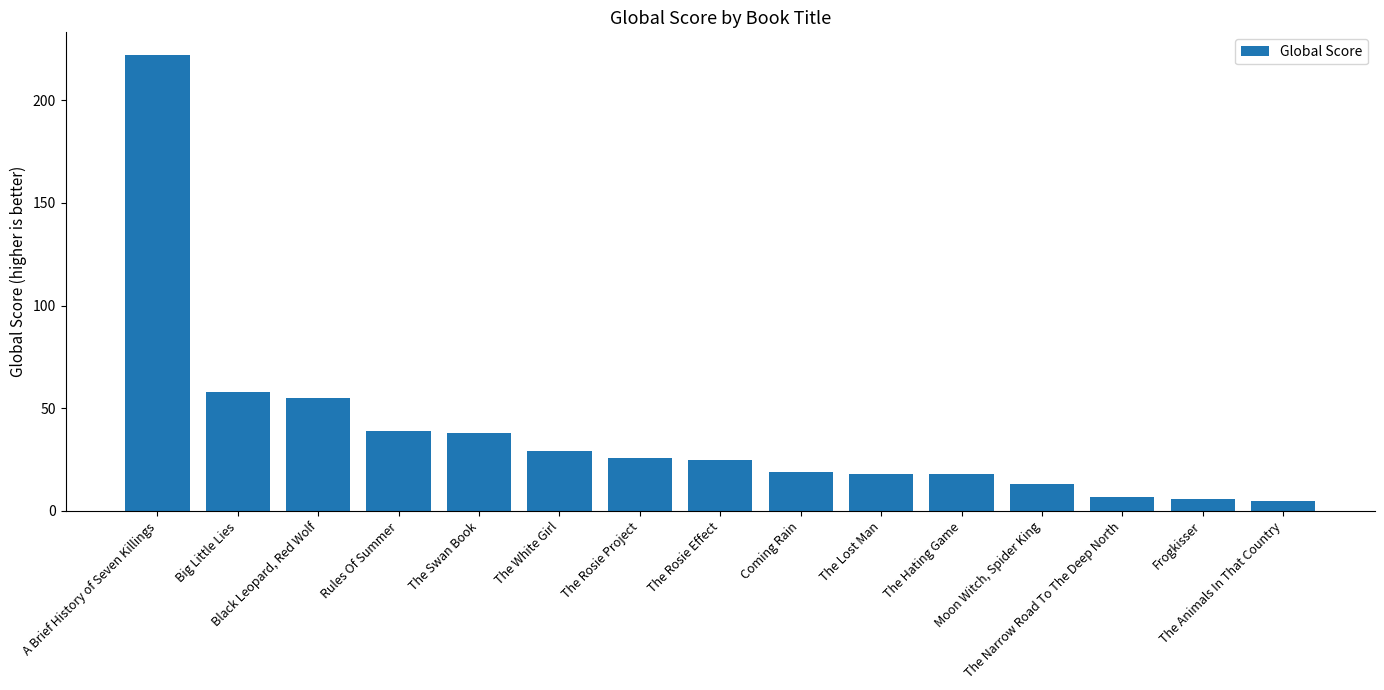

What is the value of the 15th bar from the left?

5